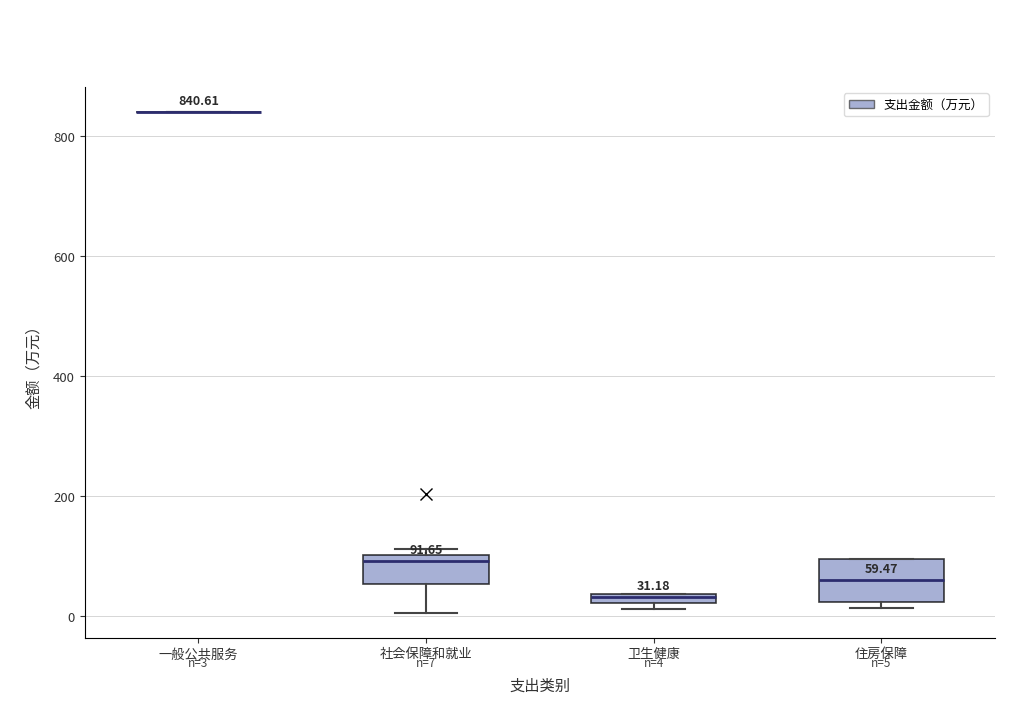

Which box is the tallest, from its lower edge to its upper edge?

住房保障